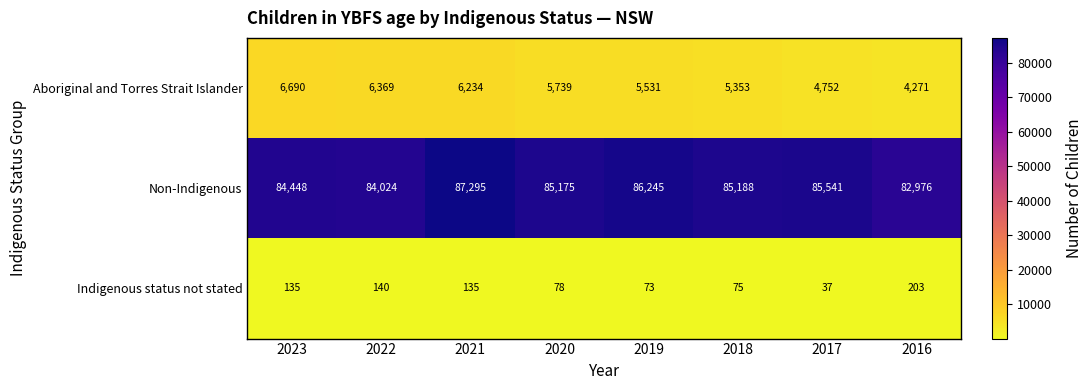

Read the Non-Indigenous value at 2020, to the nearest 10.

85180